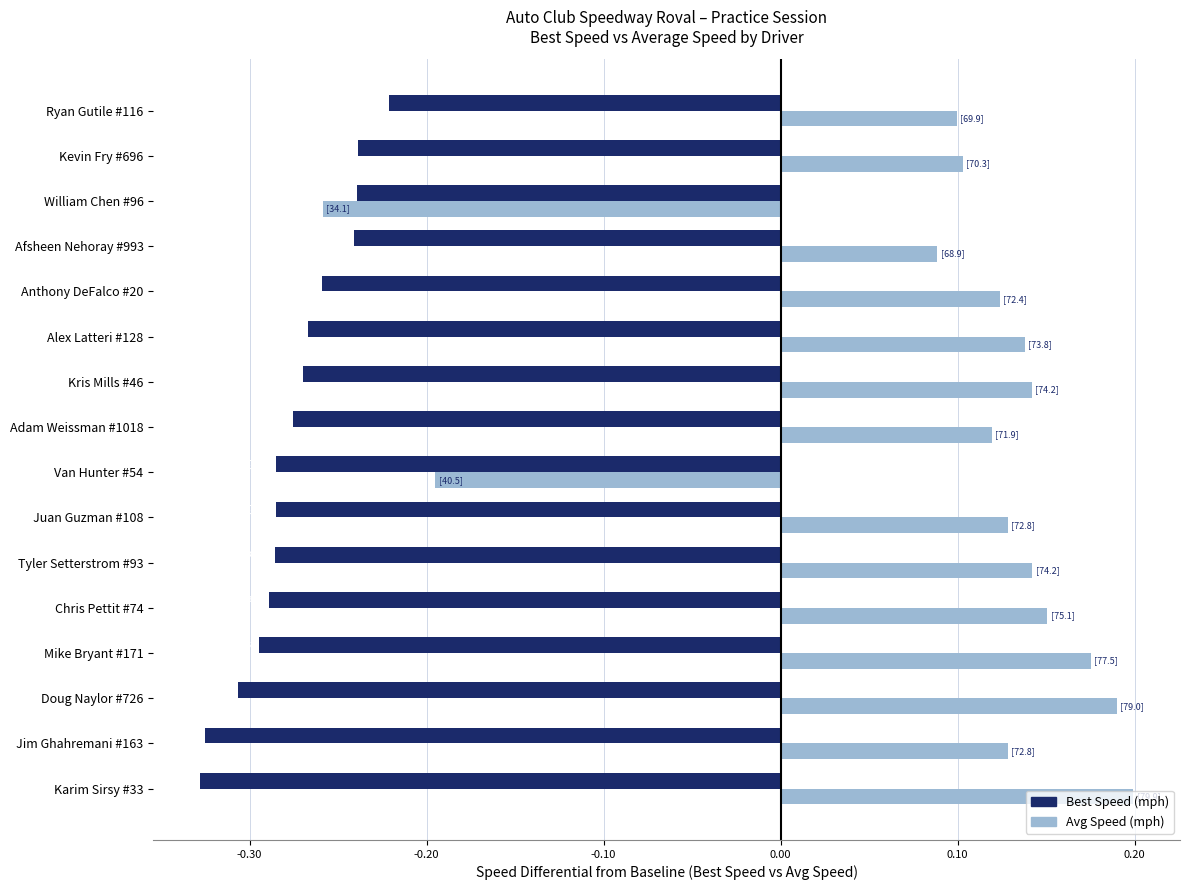

What is the difference between the Avg Speed (mph) values at Doug Naylor #726 and Van Hunter #54?

0.4